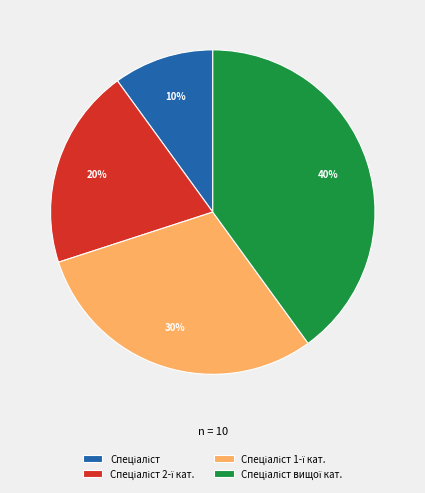

Is there any slice that represents more than half of the pie?

No